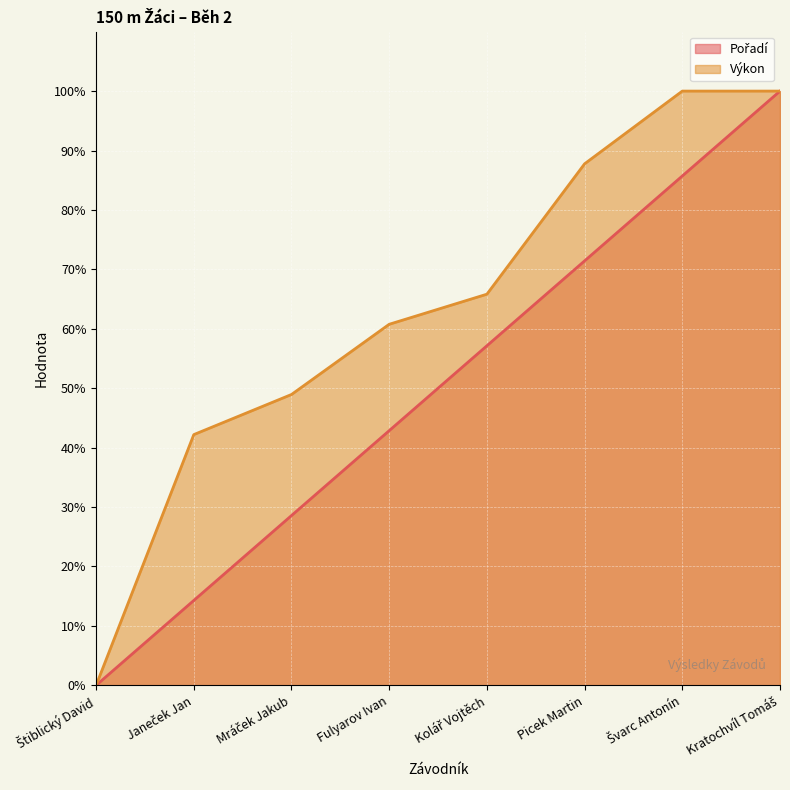

True or false: Pořadí and Výkon intersect in this chart.

False